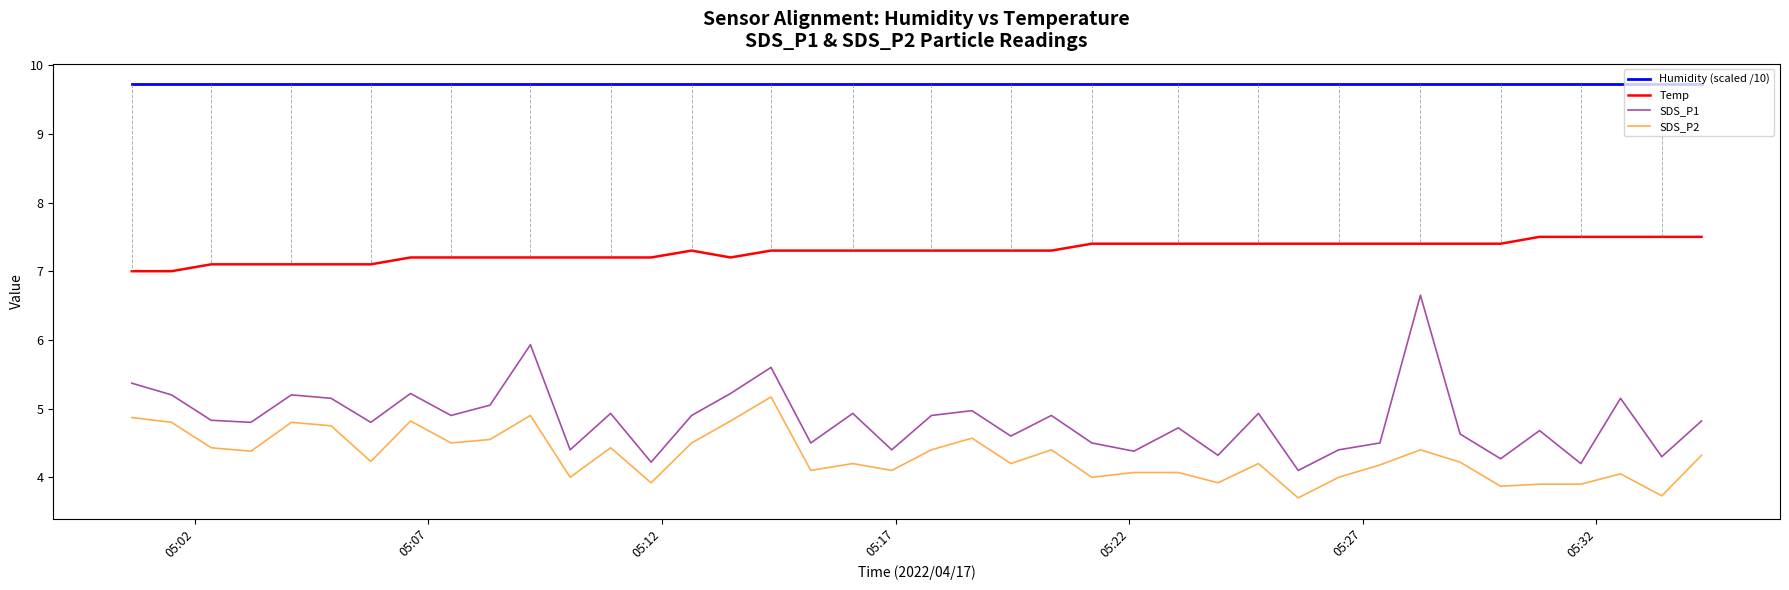

Rank the series by their maximum value, from highest to lowest.

Humidity (scaled /10), Temp, SDS_P1, SDS_P2